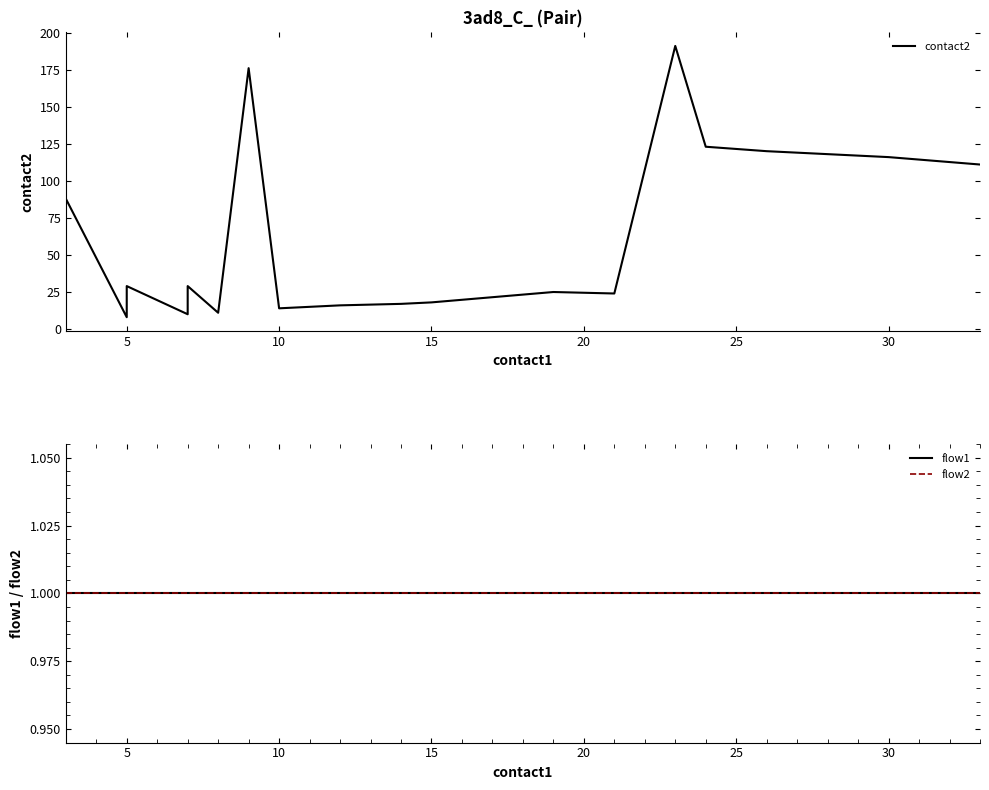

At how many categories does at least one series exceed 146?

2